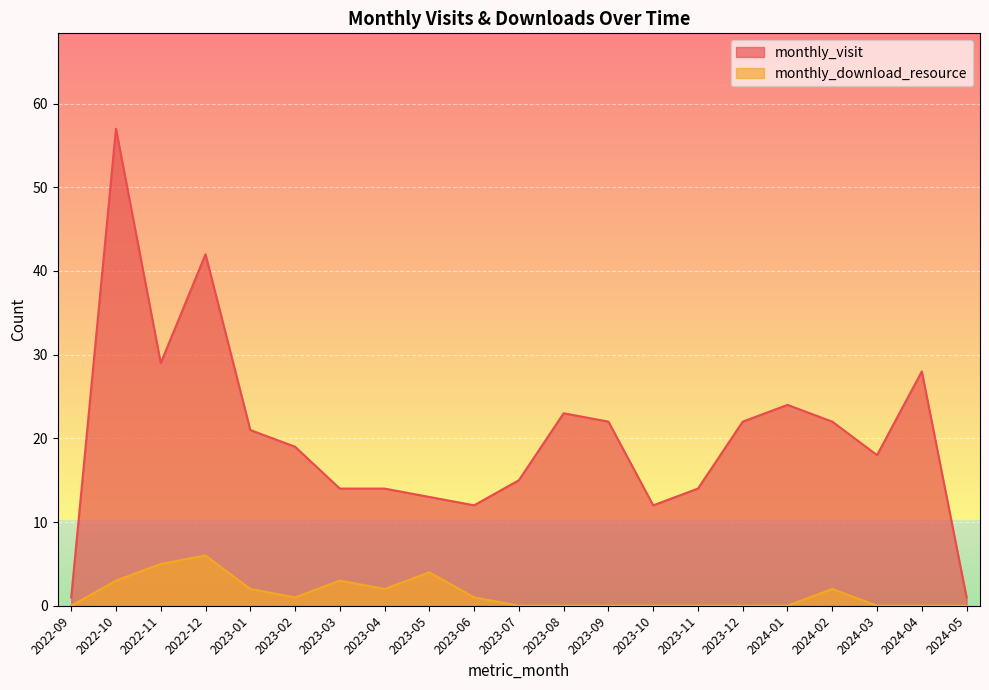

The monthly_download_resource series shows 3 at 2023-10. True or false?

False